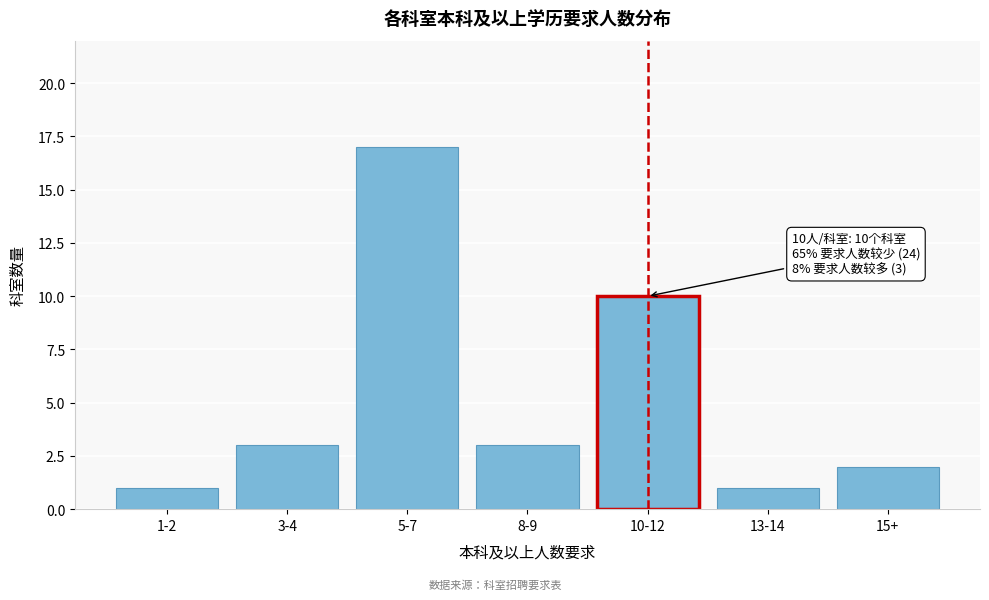

Reading left to right, transcribe all the data shown in this chart.

1-2=1	3-4=3	5-7=17	8-9=3	10-12=10	13-14=1	15+=2